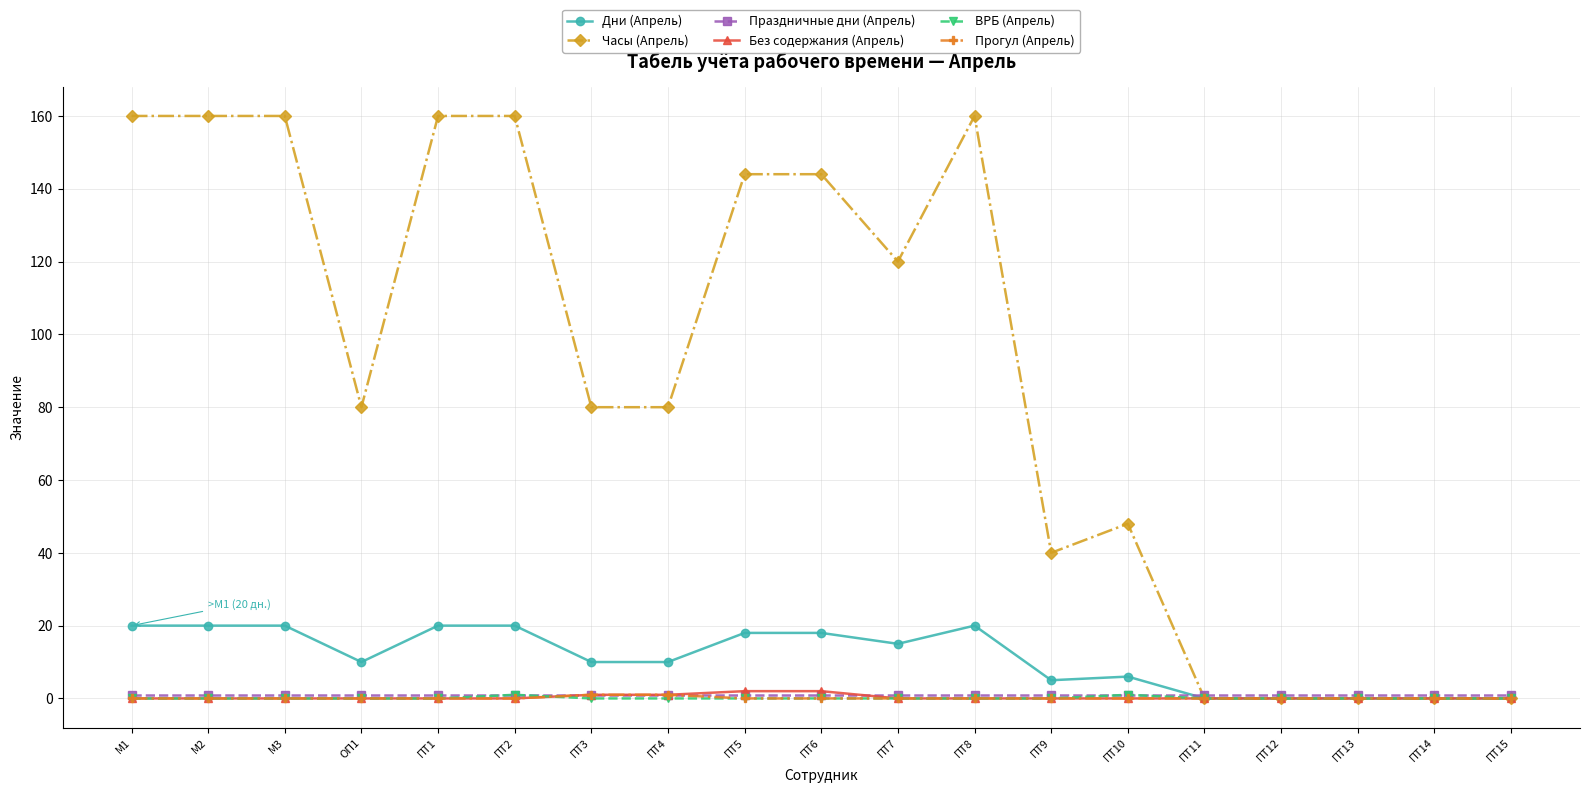

How many data points does each series have?

19